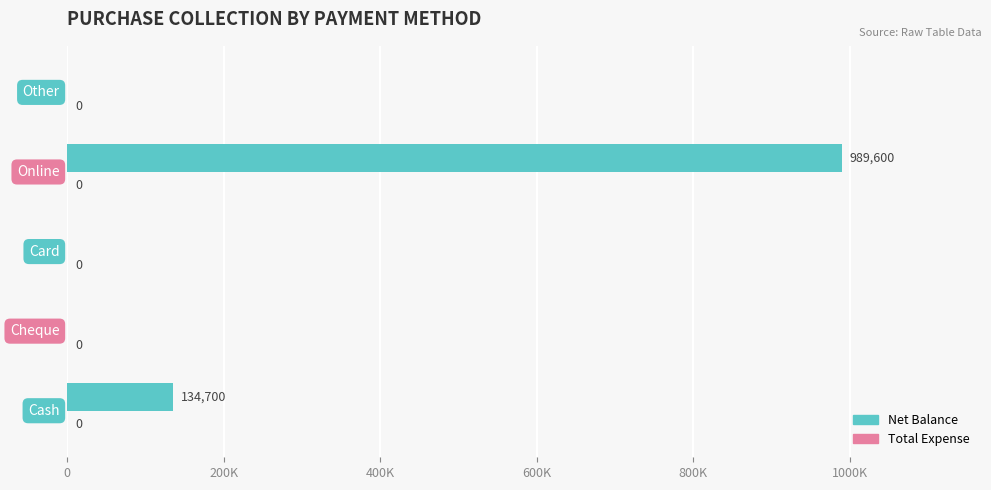

Are the bars horizontal?

Yes